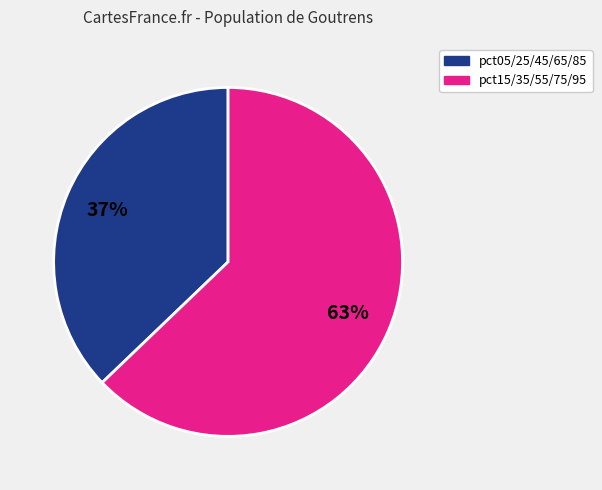

To the nearest percent, what is the difference between the largest and smallest slice percentages?

26%